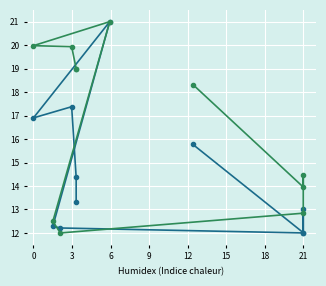

What are all the series names shown in the legend?

Q1 (tonnes), Initial Allocation 2017